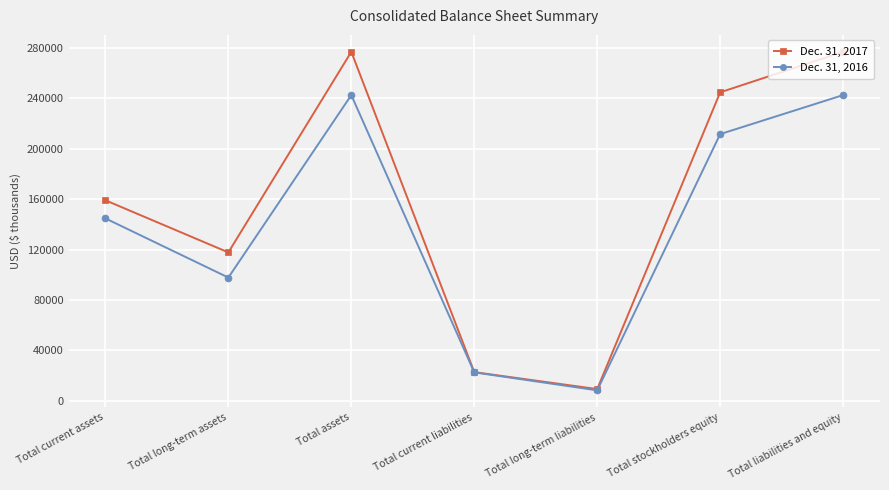

Reading left to right, list all the values displayed in this chart.

Dec. 31, 2017: Total current assets=159076	Total long-term assets=117736	Total assets=276812	Total current liabilities=22795	Total long-term liabilities=9347	Total stockholders equity=244670	Total liabilities and equity=276812
Dec. 31, 2016: Total current assets=144712	Total long-term assets=97783	Total assets=242495	Total current liabilities=22595	Total long-term liabilities=8349	Total stockholders equity=211551	Total liabilities and equity=242495